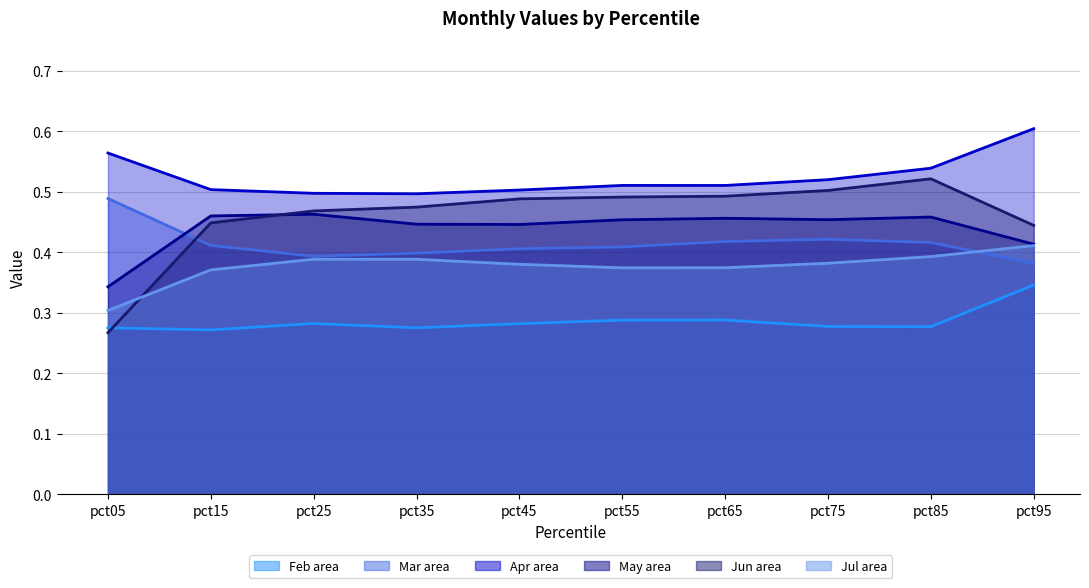

Between pct35 and pct25, which is larger?

pct25